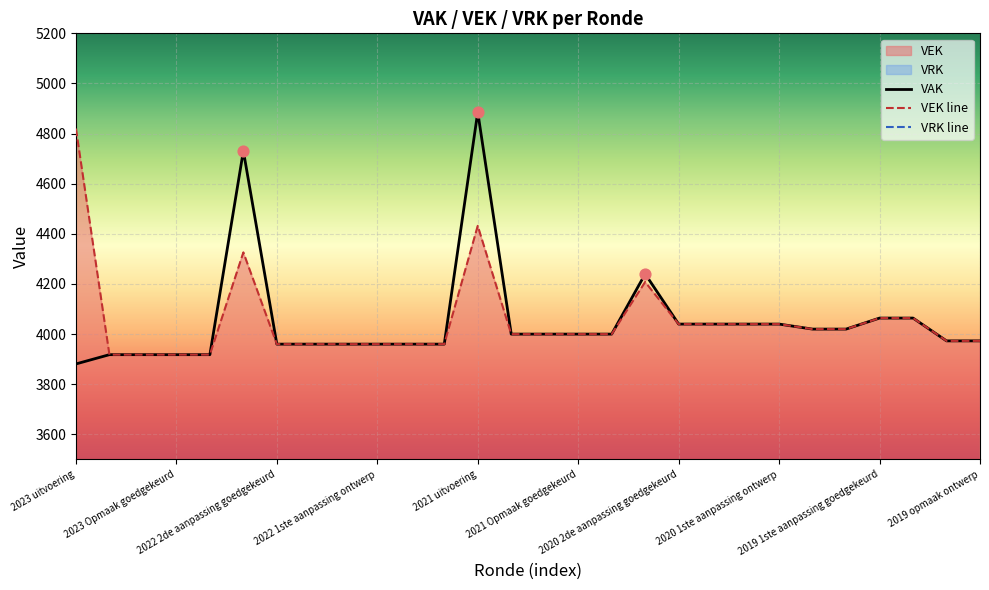

What is the total value across all series at 2020 uitvoering?

8448